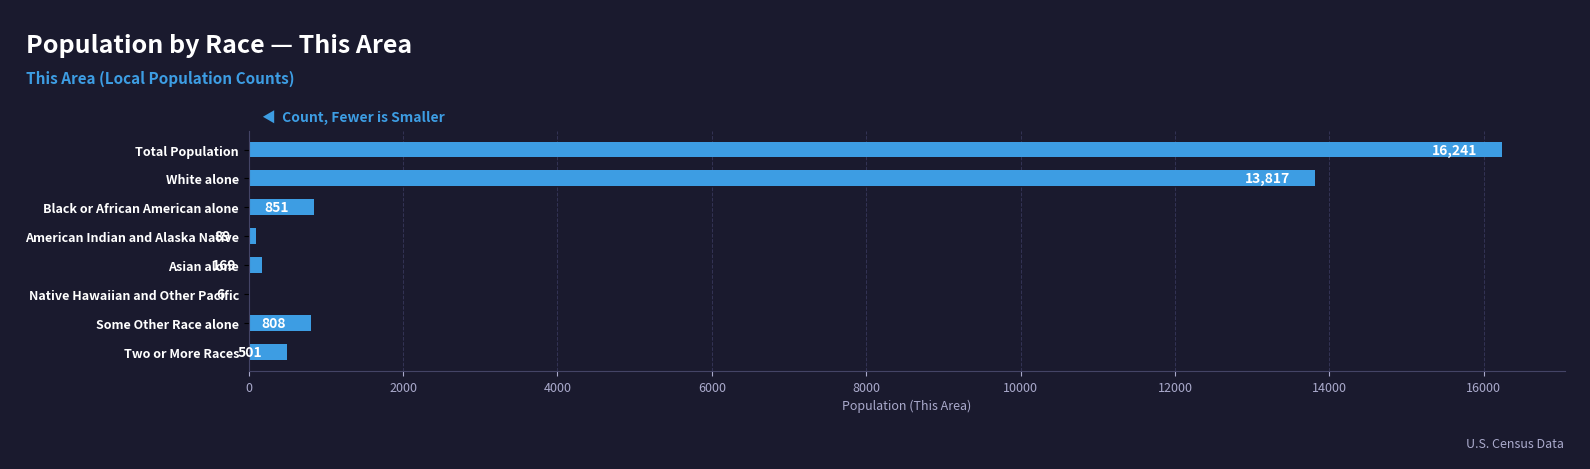

What is the greatest value displayed?

16241